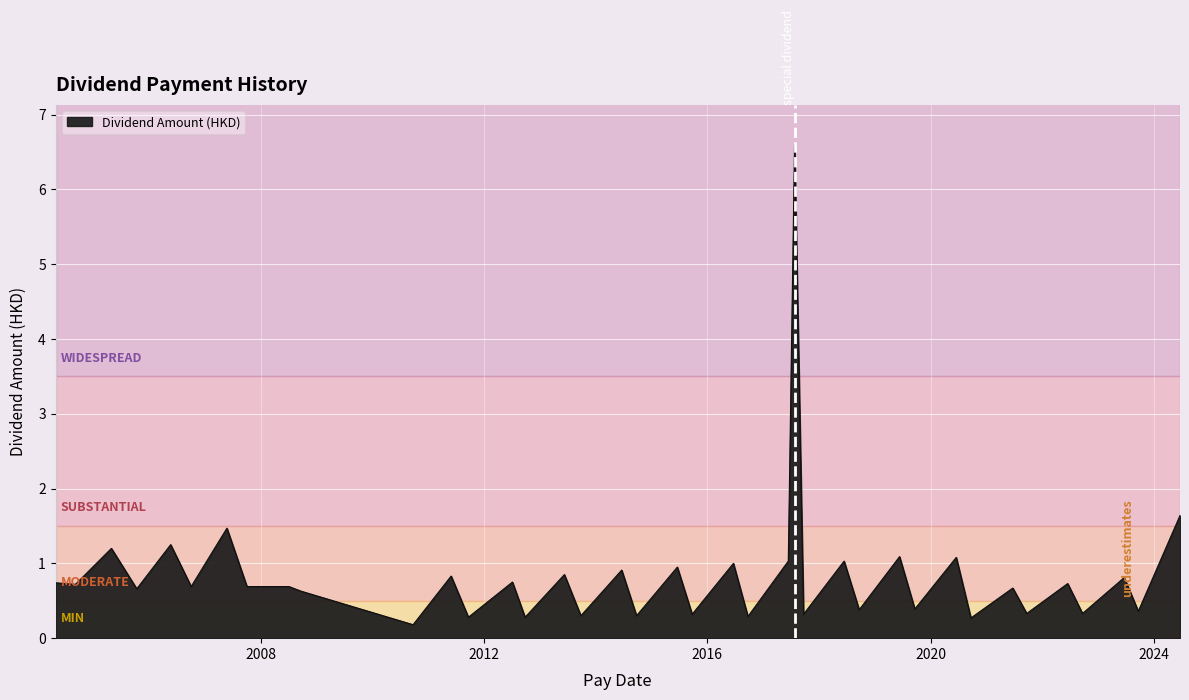

What is the difference between the maximum and minimum values?

6.4